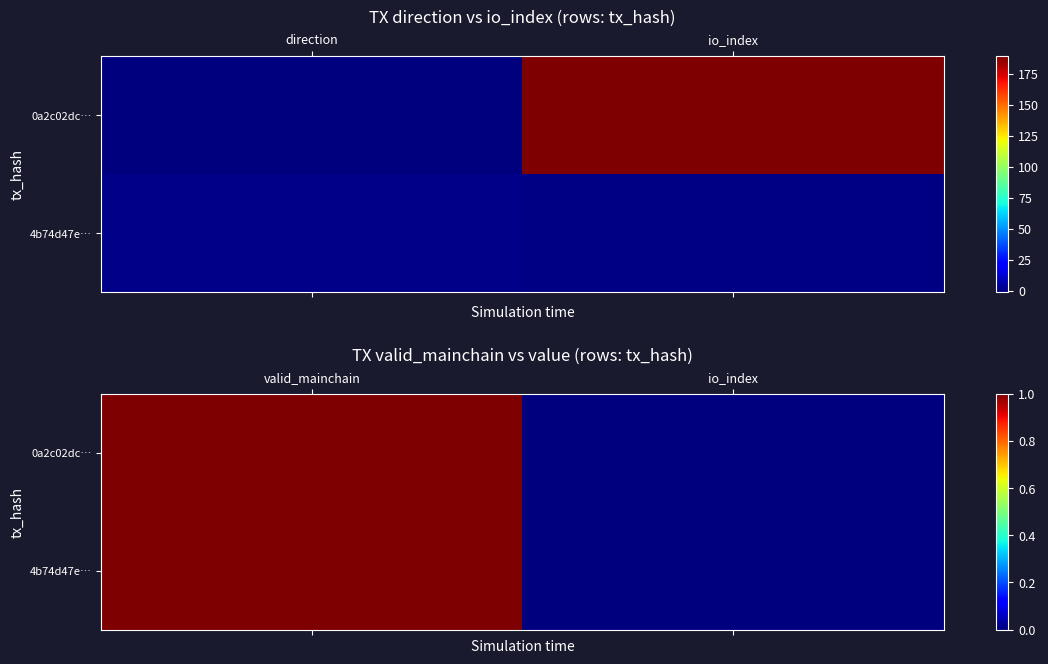

What is the sum of all 4b74d47e… values?

1